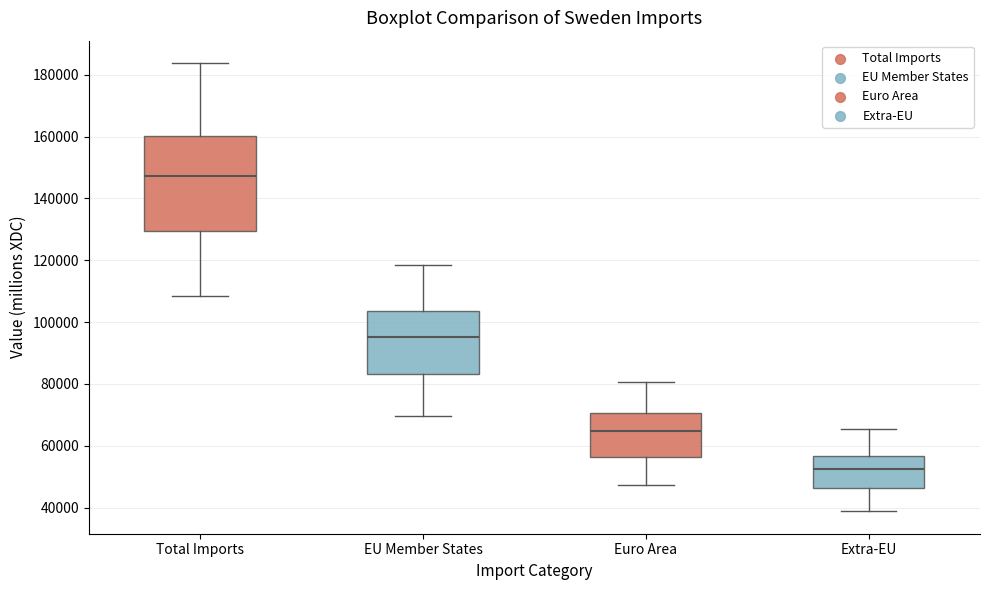

Reading left to right, read every box against the y-axis: the position of its median line, the range the box covers, and the ends of its whiskers. The values are not printed on the chart, so give them approximately, as read against the axis.

Total Imports: median 148000, box 130000 to 160000, whiskers 108000 to 184000
EU Member States: median 96000, box 84000 to 104000, whiskers 70000 to 118000
Euro Area: median 64000, box 56000 to 70000, whiskers 48000 to 80000
Extra-EU: median 52000, box 46000 to 56000, whiskers 38000 to 66000